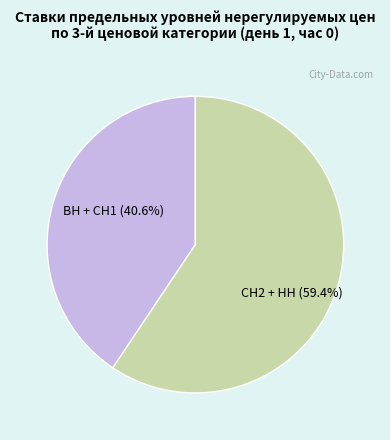

What is the total percentage of ВН + СН1 (40.6%) and СН2 + НН (59.4%)?

100.0%